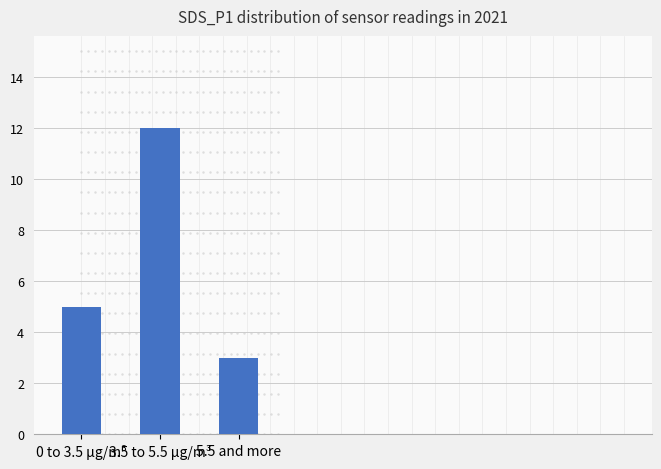

Are the bars grouped side by side (vs. stacked)?

No